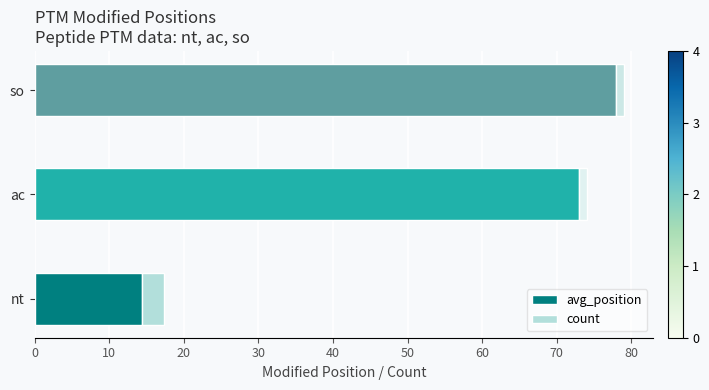

At which label does avg_position reach its minimum?

nt